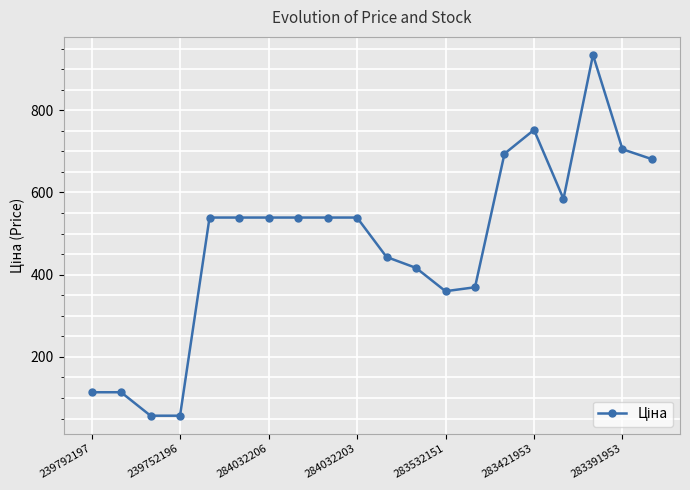

What is the value of the 5th point from the left?

539.0